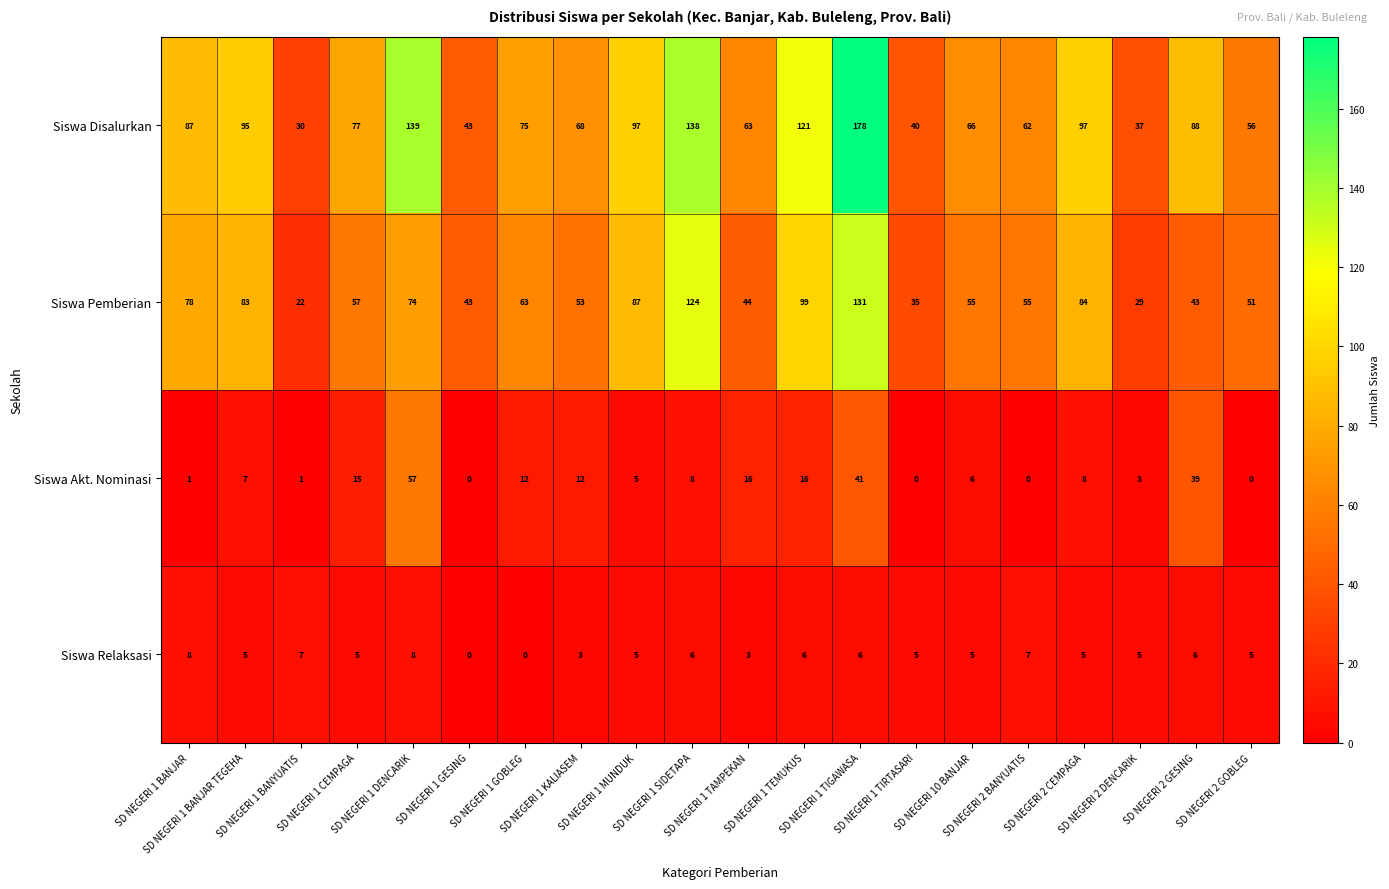

What is the sum of all Siswa Relaksasi values?

100